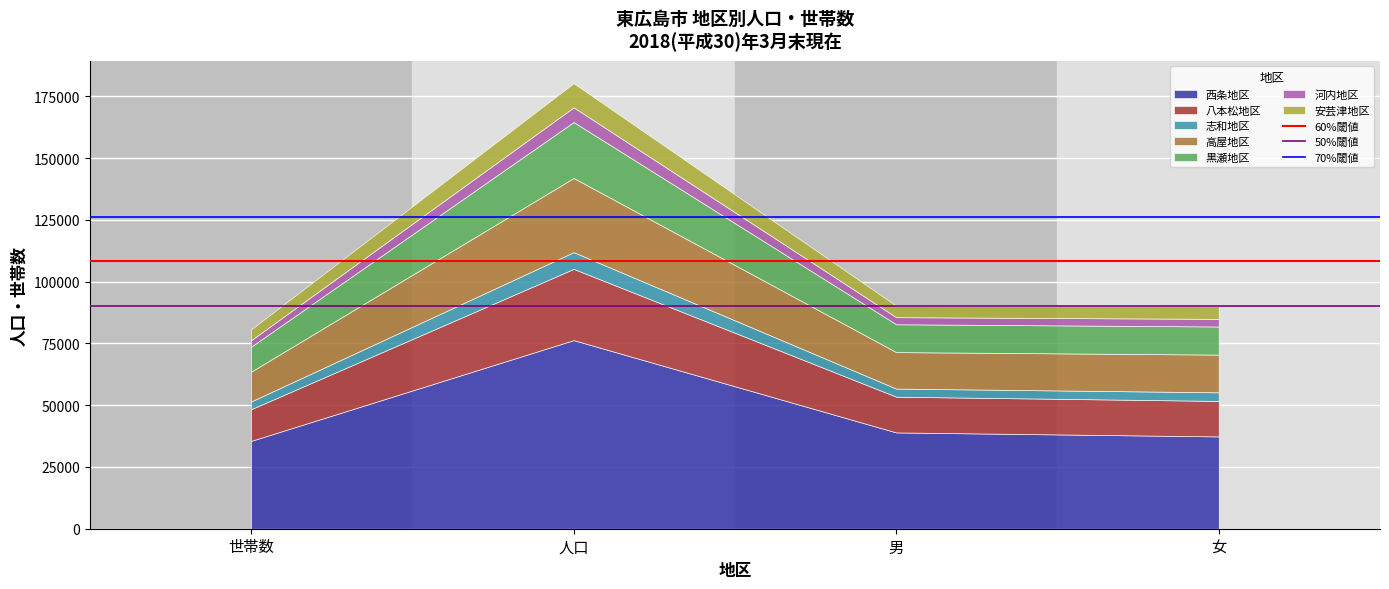

At which category is the sum across all series the highest?

人口